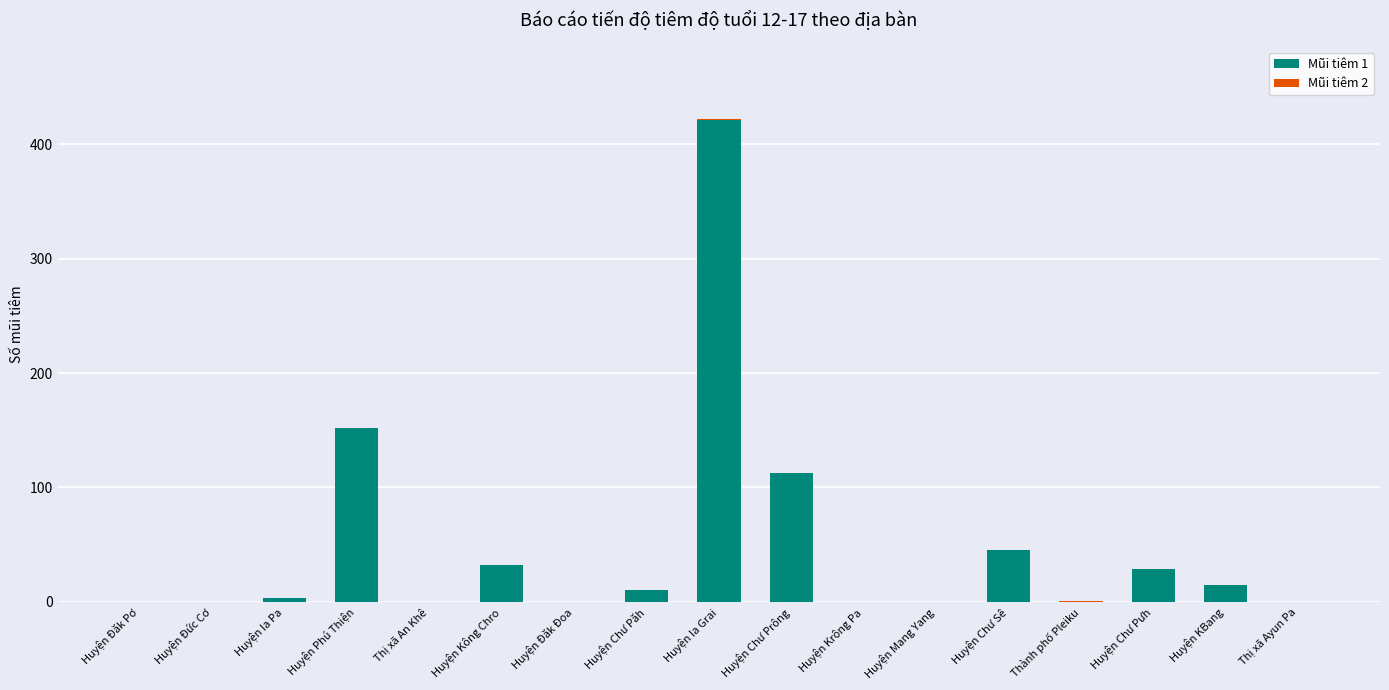

What is the total value across all series at Huyện Chư Pưh?

29